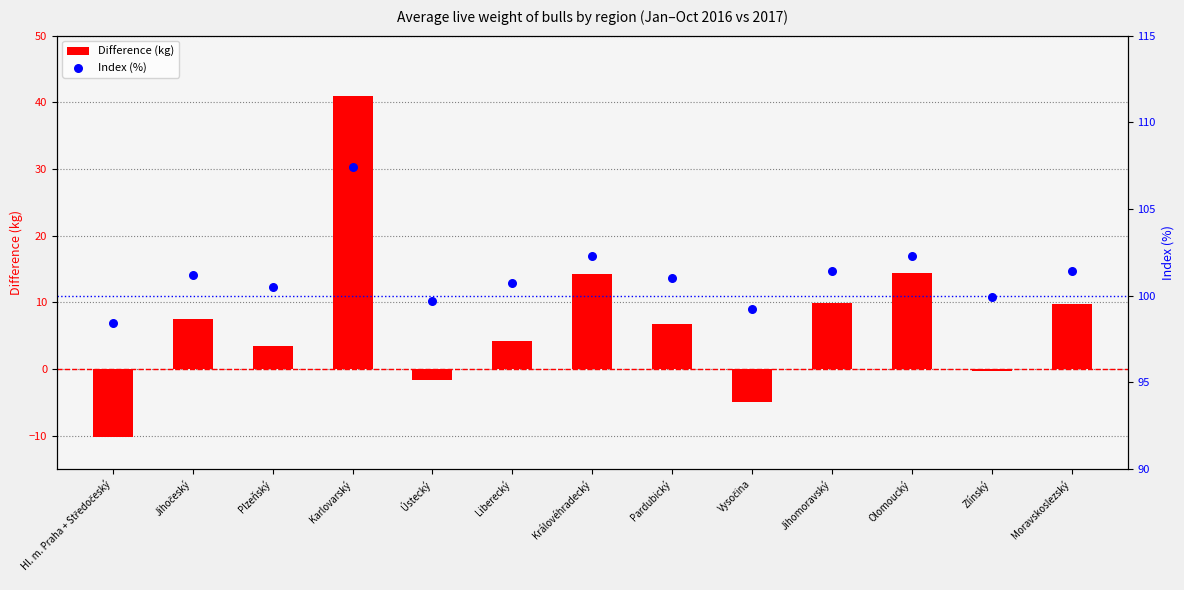

Which series has the largest total across all categories?

Index (%)